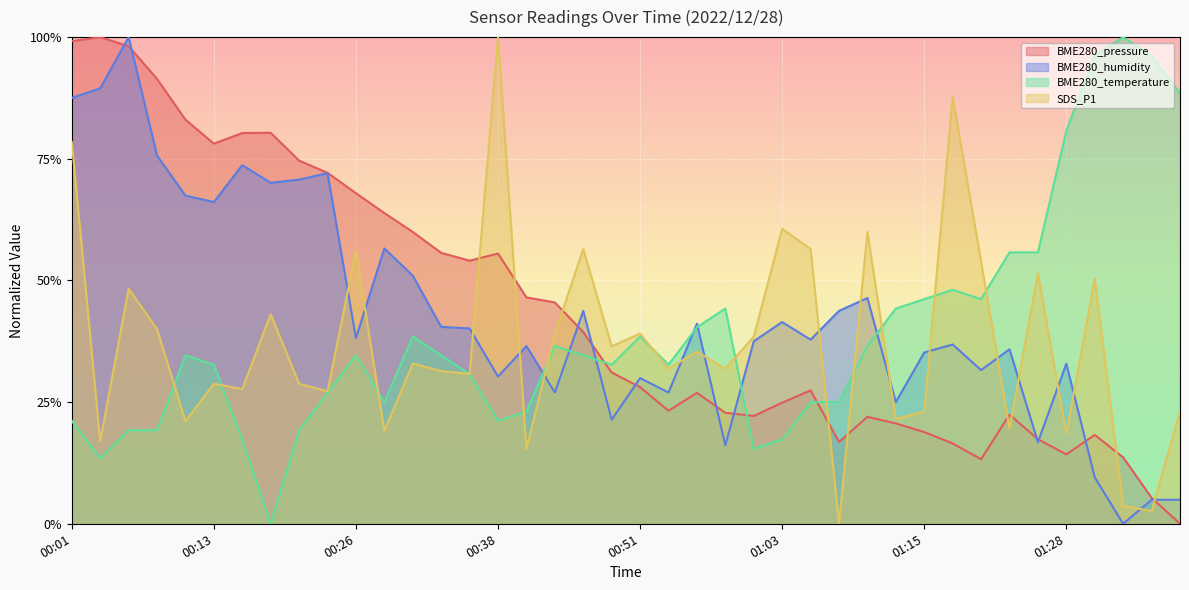

What position from the left is 00:33?

14